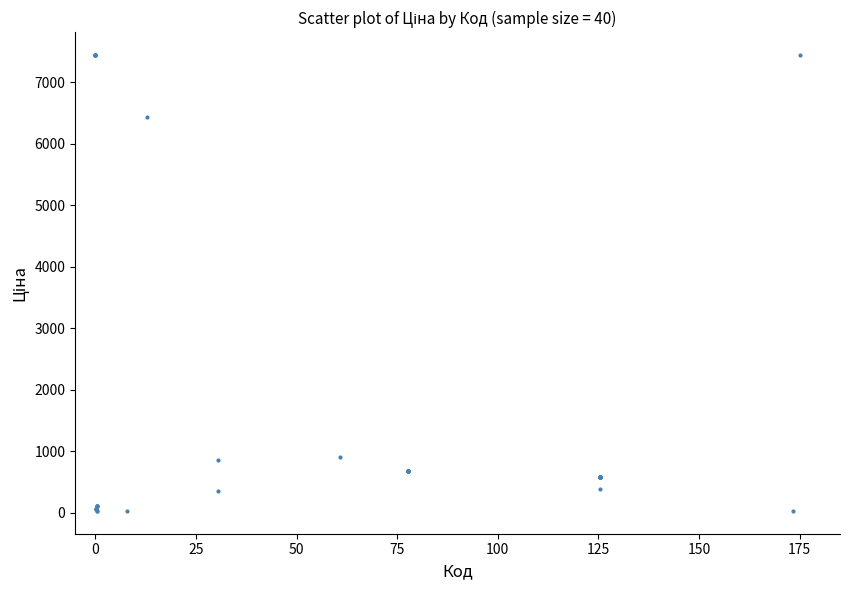

What Y value in the scatter plot is closest to 3737?

6437.4